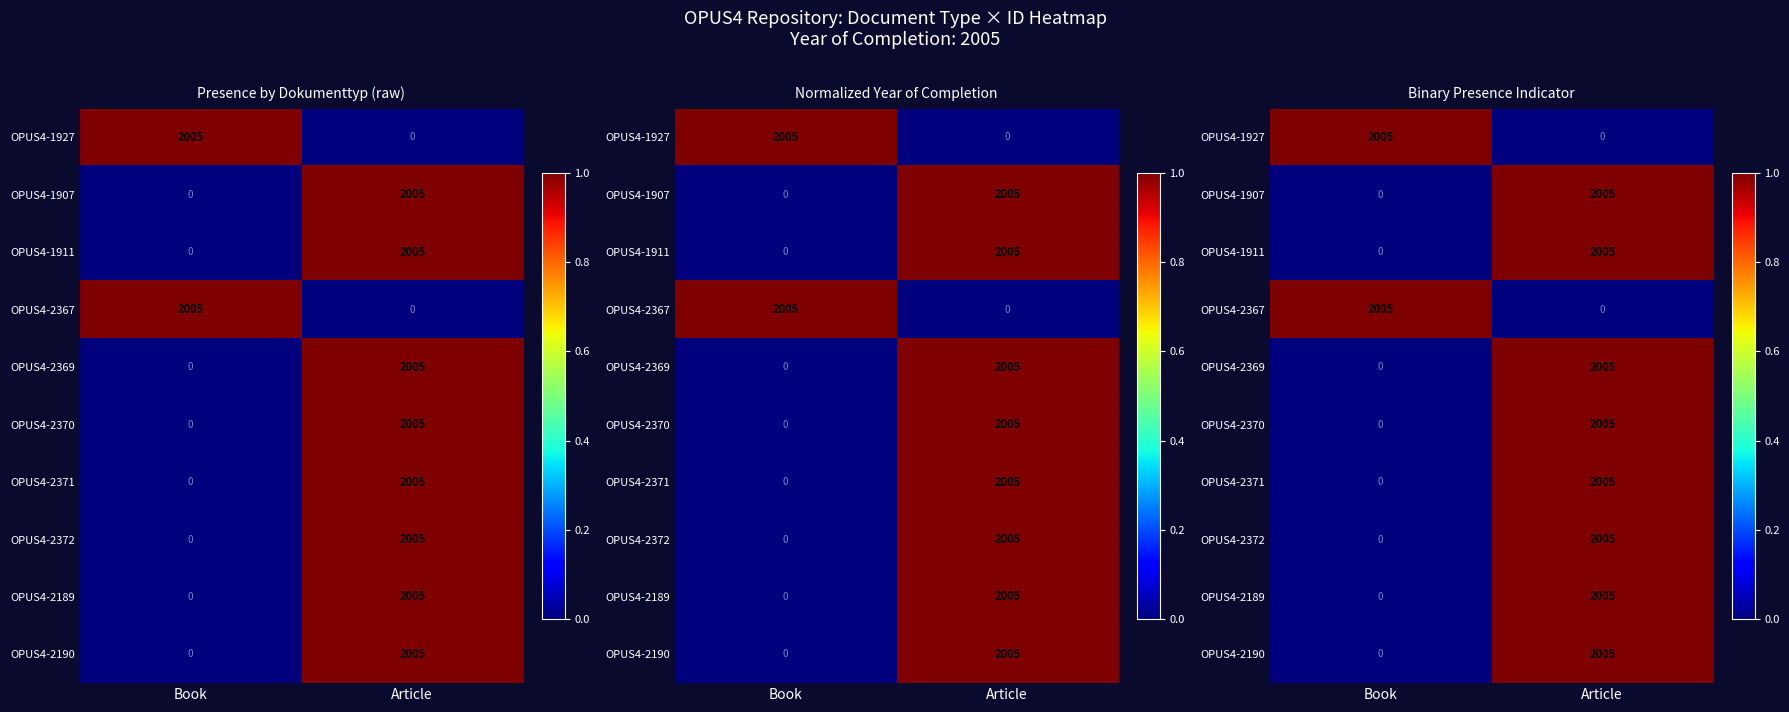

What is the sum of the OPUS4-2372 values at Book and Article?

1